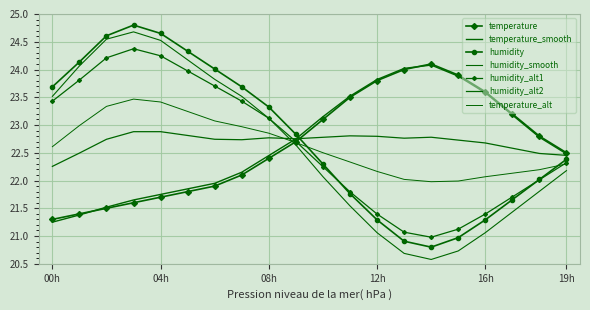

What is the label of the 15th point from the left?

14:00